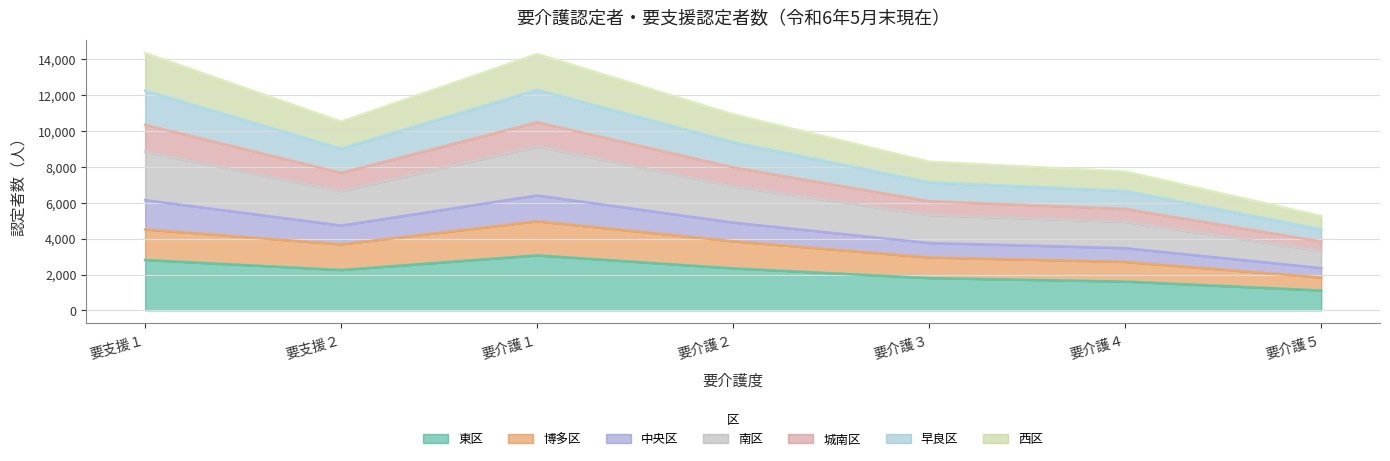

What is the total value across all series at 博多区?

19016